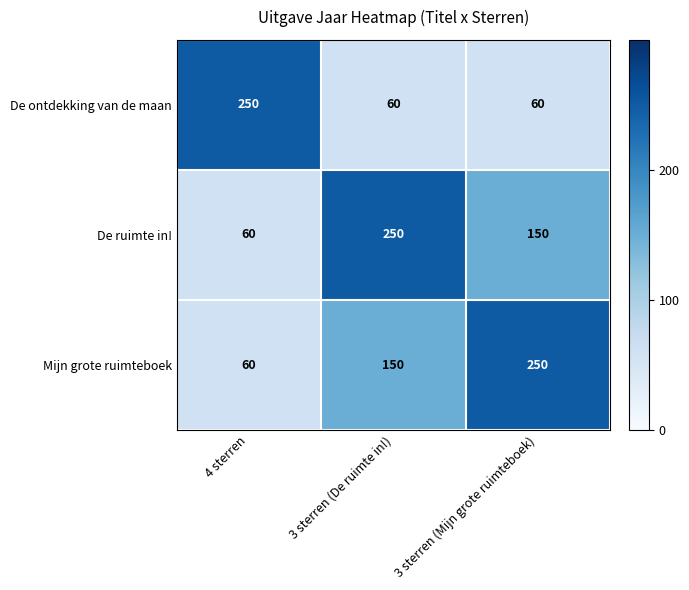

What is the minimum value for Mijn grote ruimteboek?

60